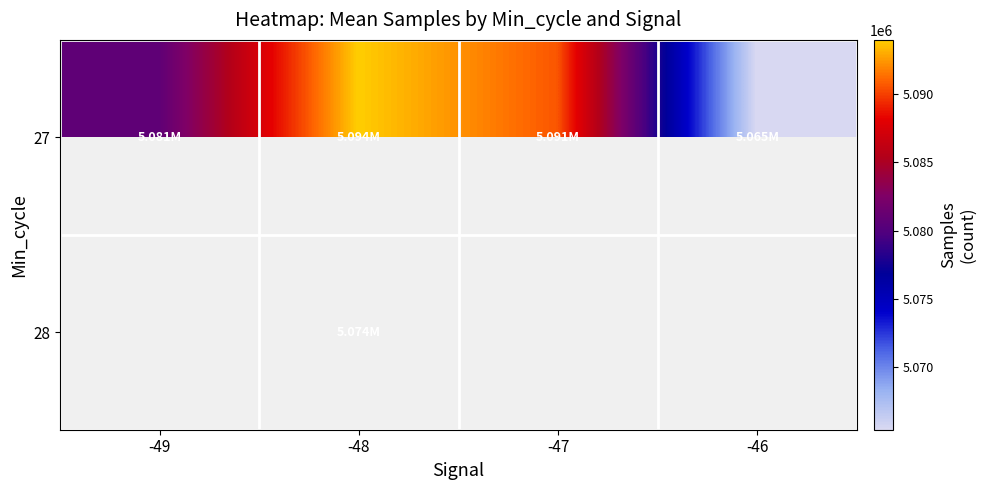

Which category has the lowest value across all series?

-46